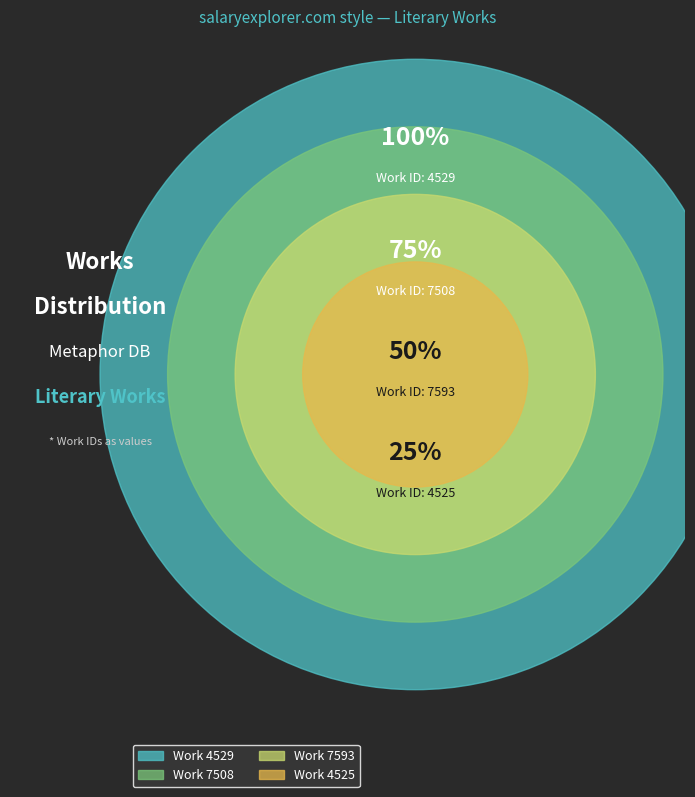

Between Work 7593 and Work 4525, which is larger?

Work 7593